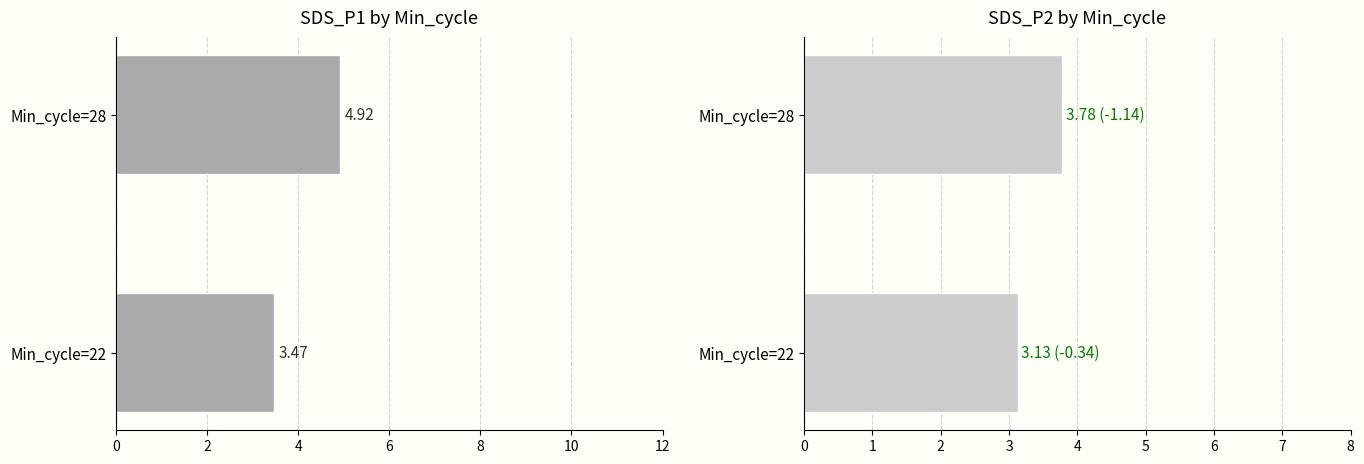

Reading left to right, extract all data points from this chart.

Mean SDS_P1: 3.5	4.9
Mean SDS_P2: 3.1	3.8